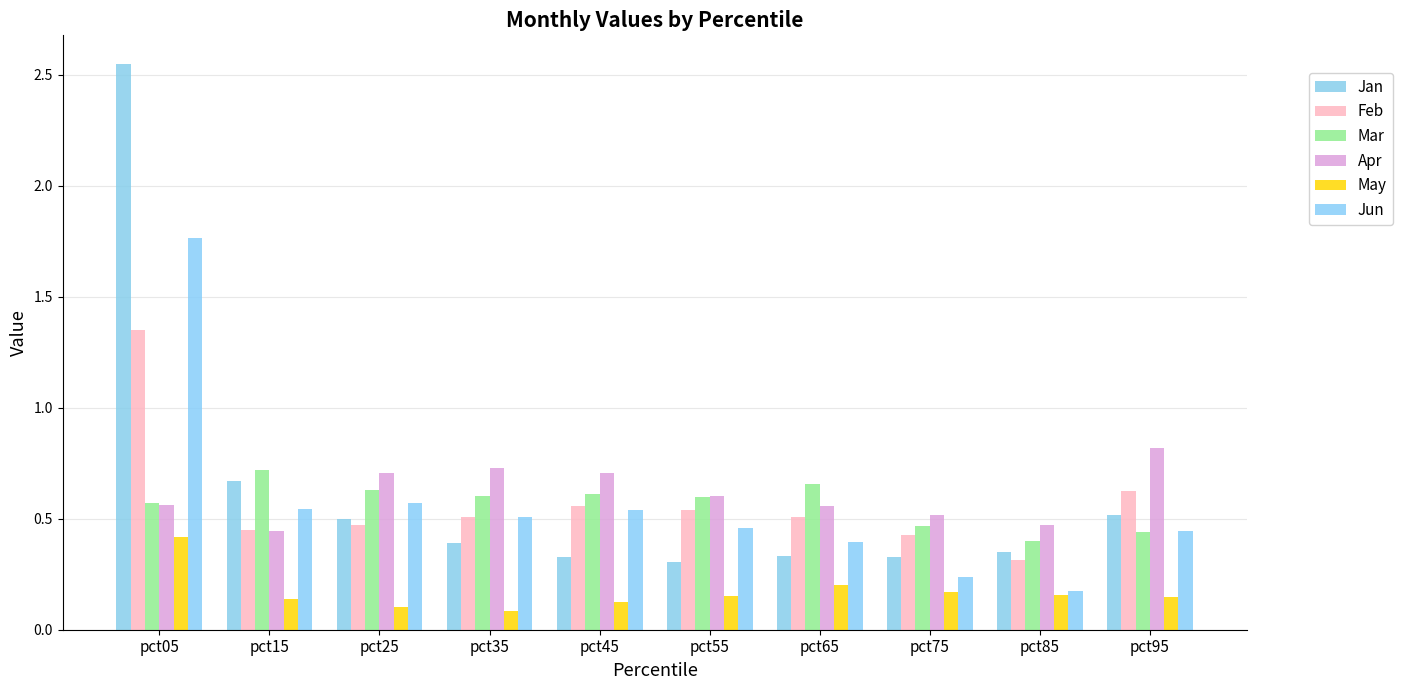

What is the difference between the highest and lowest values at pct05?

2.1